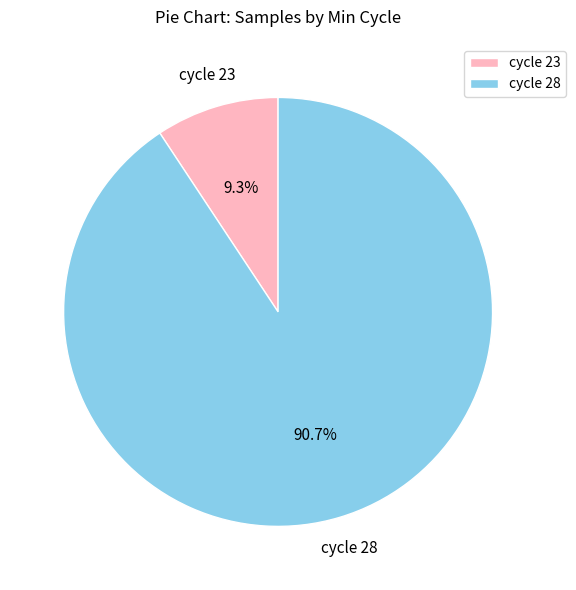

What portion of the pie excludes cycle 28?

9.3%